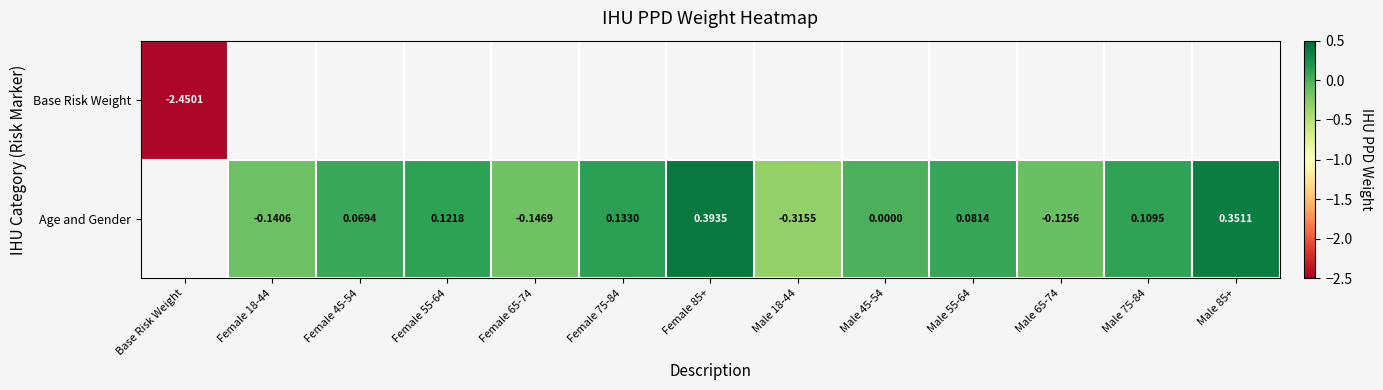

Is the value of Base Risk Weight at Base Risk Weight greater than the value of Age and Gender at Male 75-84?

No